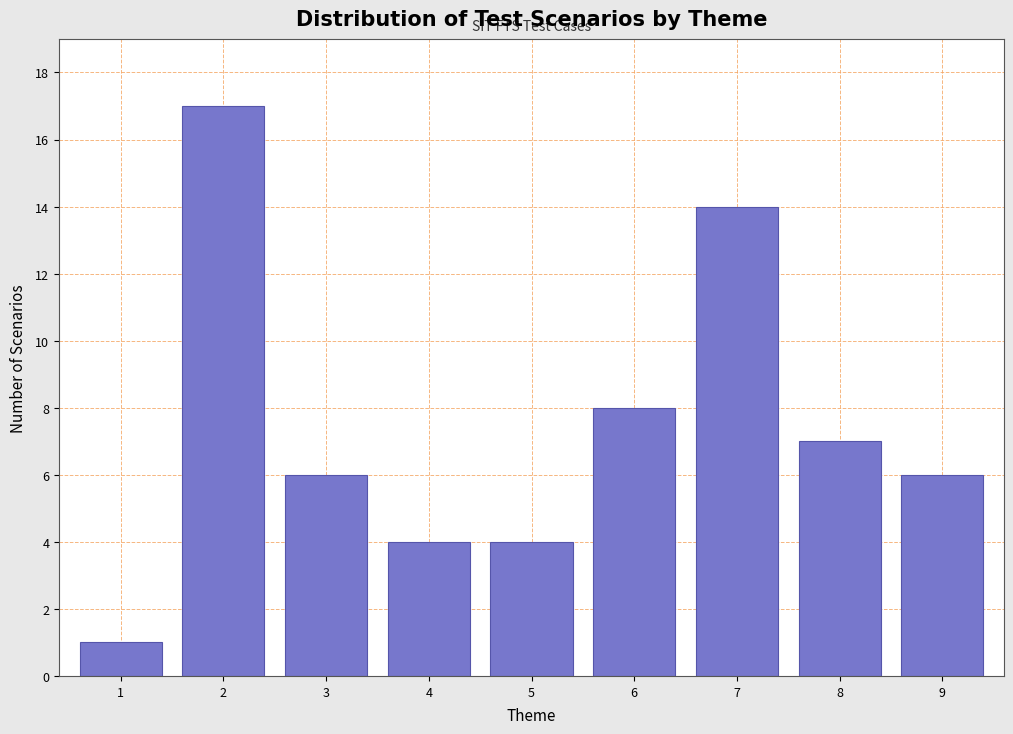

Reading left to right, extract all data points from this chart.

1	17	6	4	4	8	14	7	6